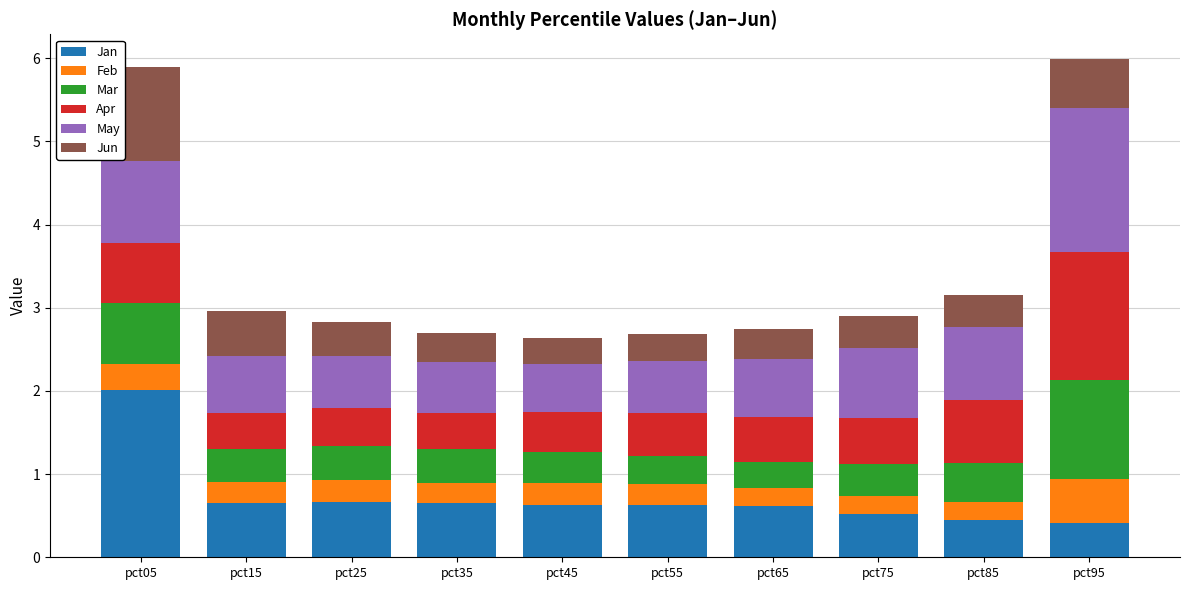

What is the total value across all series at pct75?

2.9